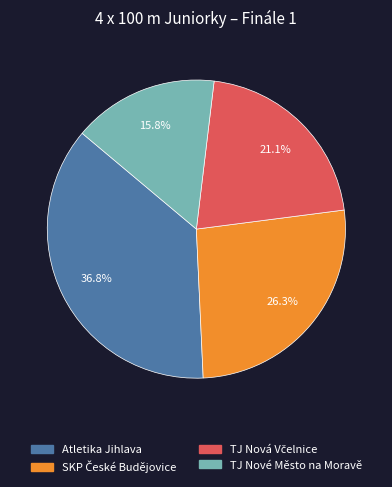

How much of the chart is everything except Atletika Jihlava?

63.2%